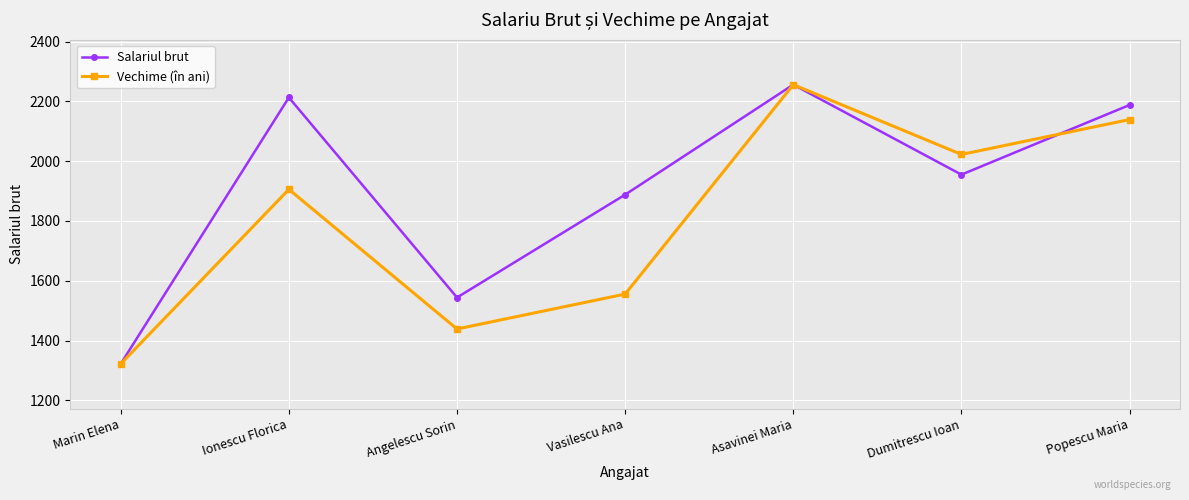

How many lines are shown in the chart?

2